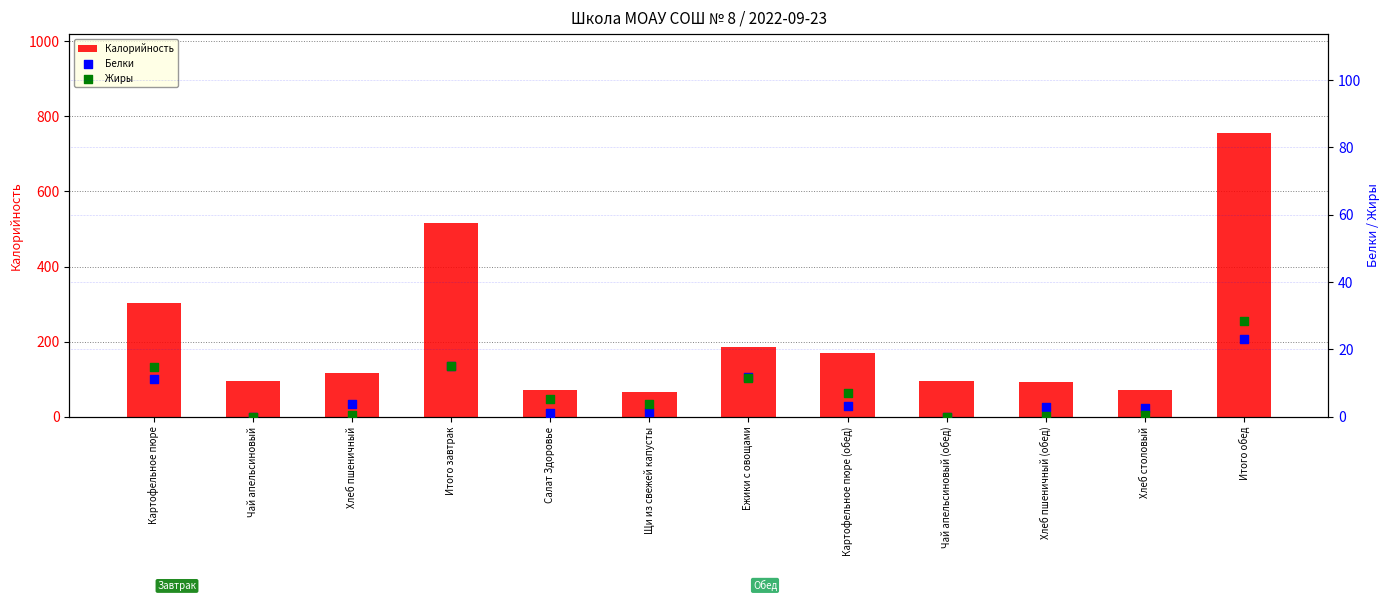

What are all the series names shown in the legend?

Калорийность, Белки, Жиры